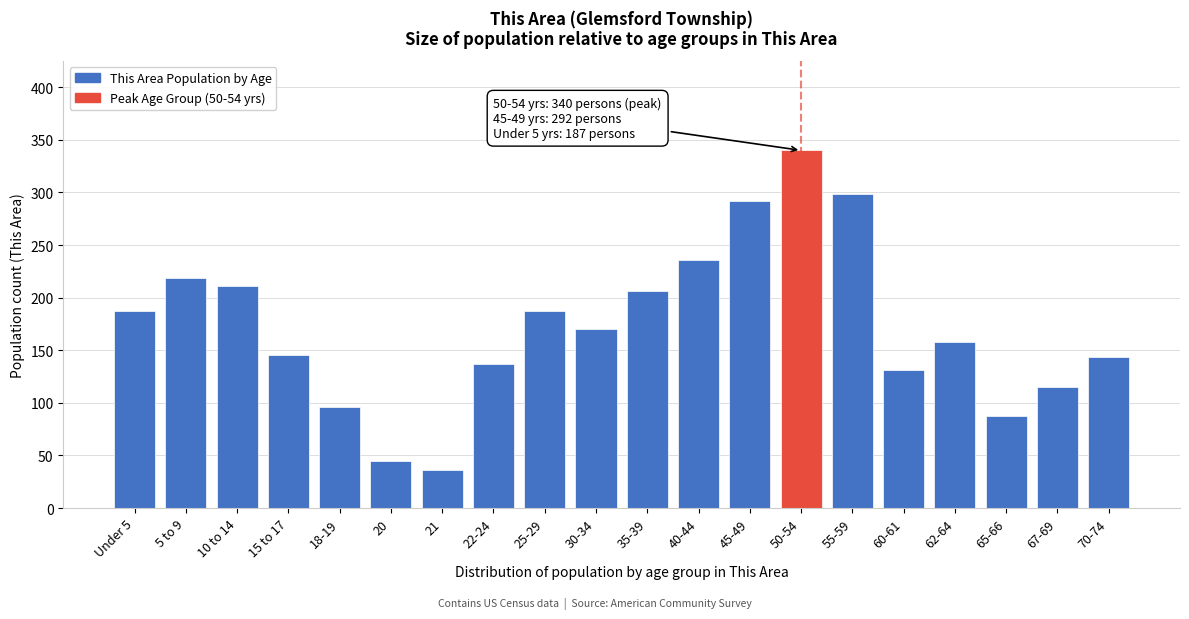

What value does the data have at 62-64?

158